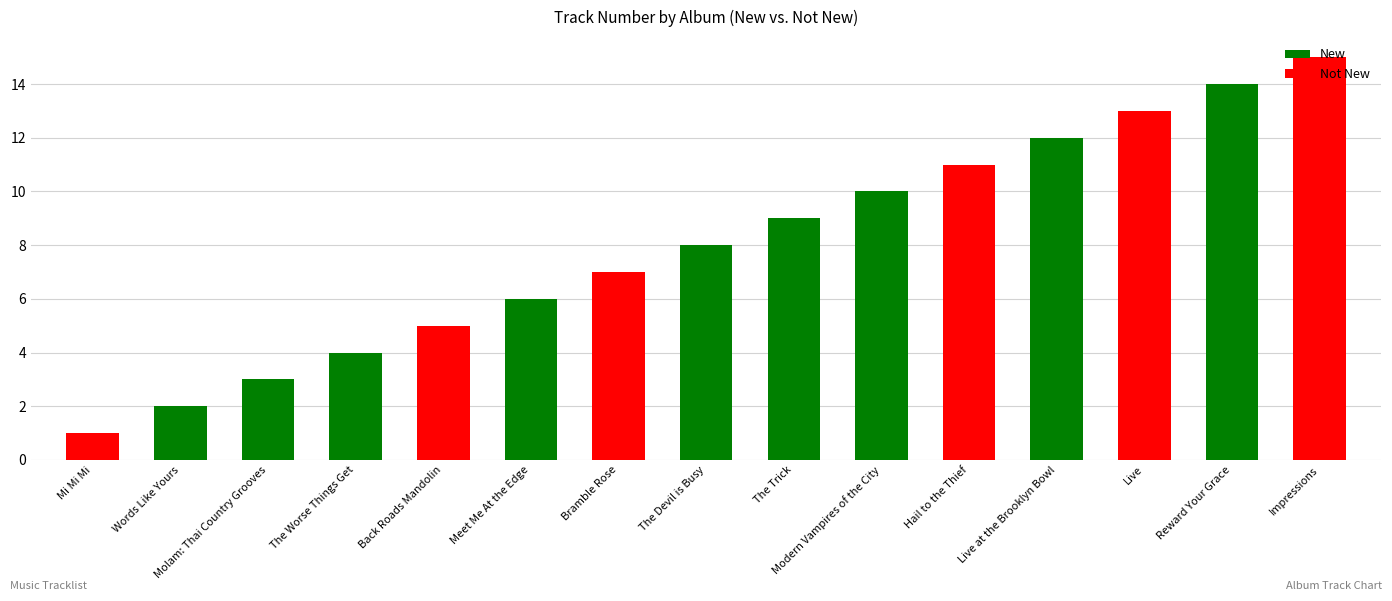

Reading right to left, list all the values displayed in this chart.

Impressions=15	Reward Your Grace=14	Live=13	Live at the Brooklyn Bowl=12	Hail to the Thief=11	Modern Vampires of the City=10	The Trick=9	The Devil is Busy=8	Bramble Rose=7	Meet Me At the Edge=6	Back Roads Mandolin=5	The Worse Things Get=4	Molam: Thai Country Grooves=3	Words Like Yours=2	Mi Mi Mi=1